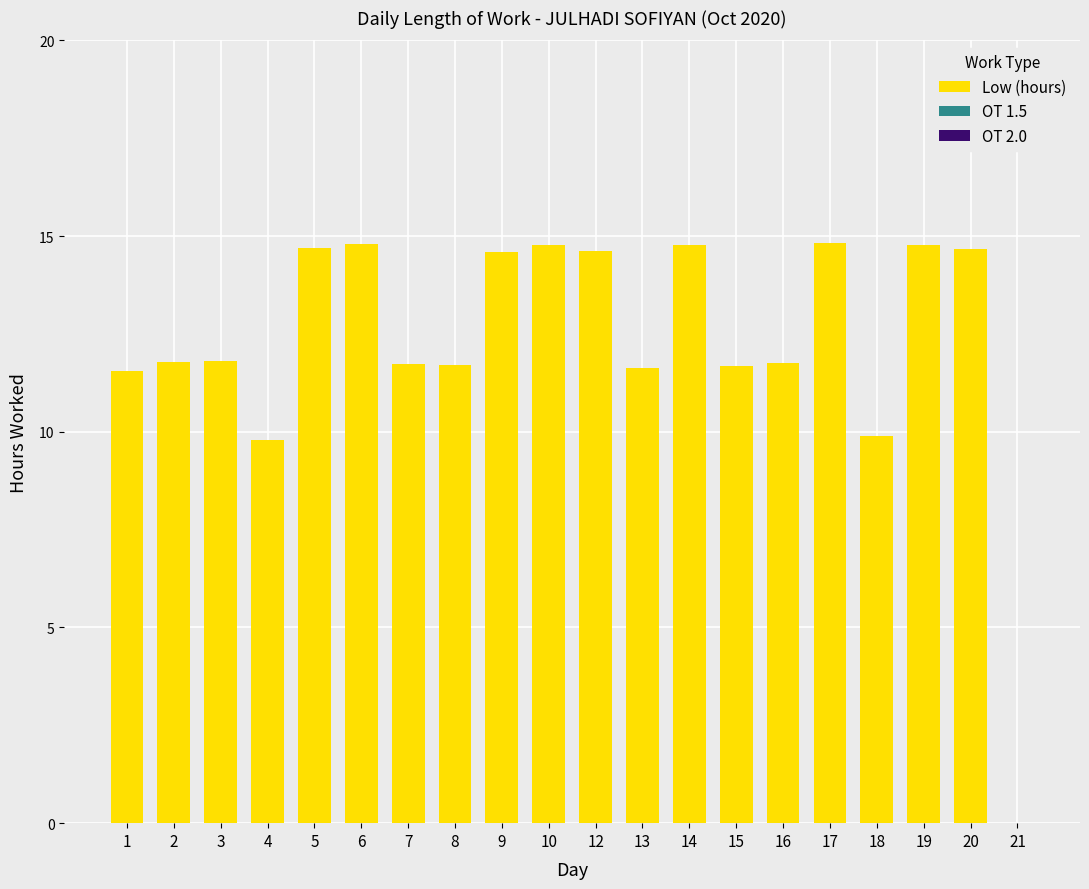

What is the greatest value displayed?

14.8